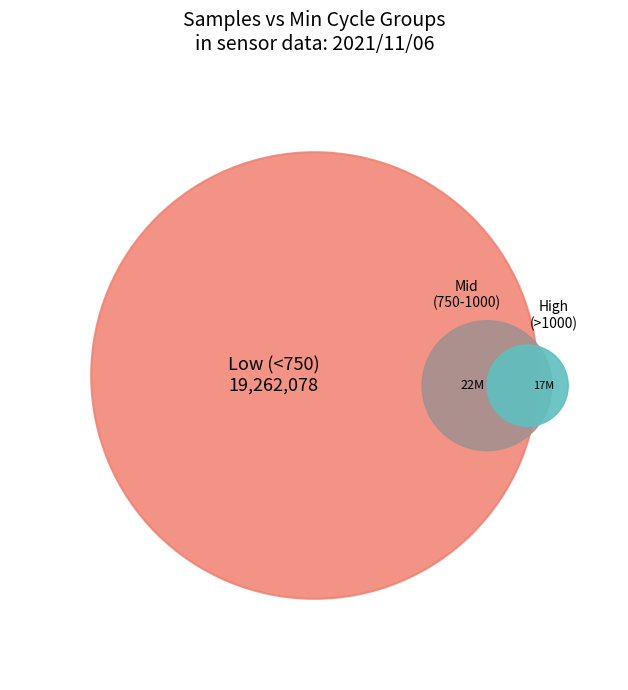

Is there any slice that represents more than half of the pie?

No